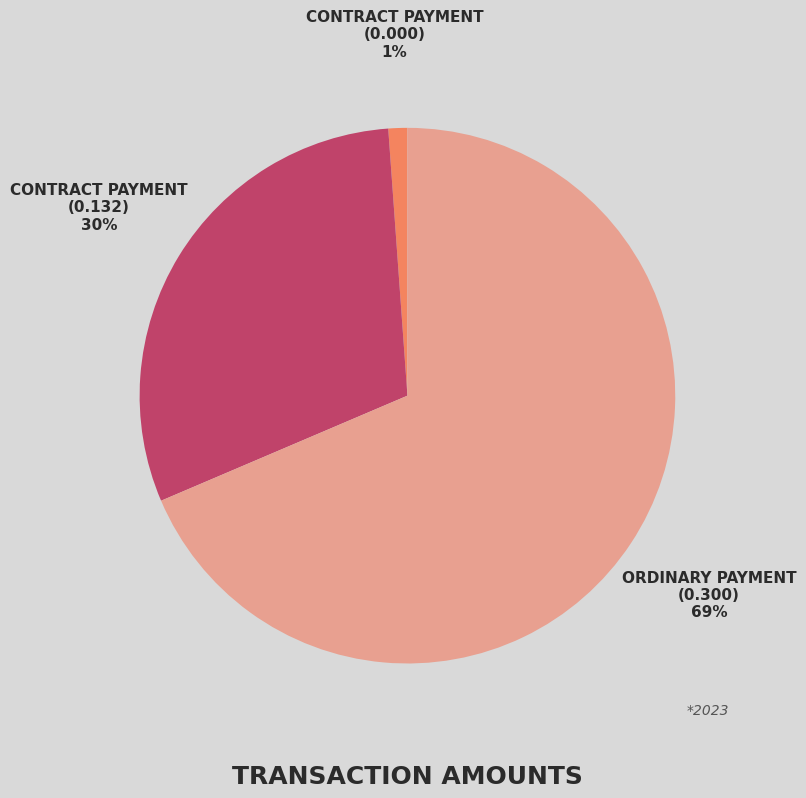

To the nearest percent, what is the average slice percentage?

33%